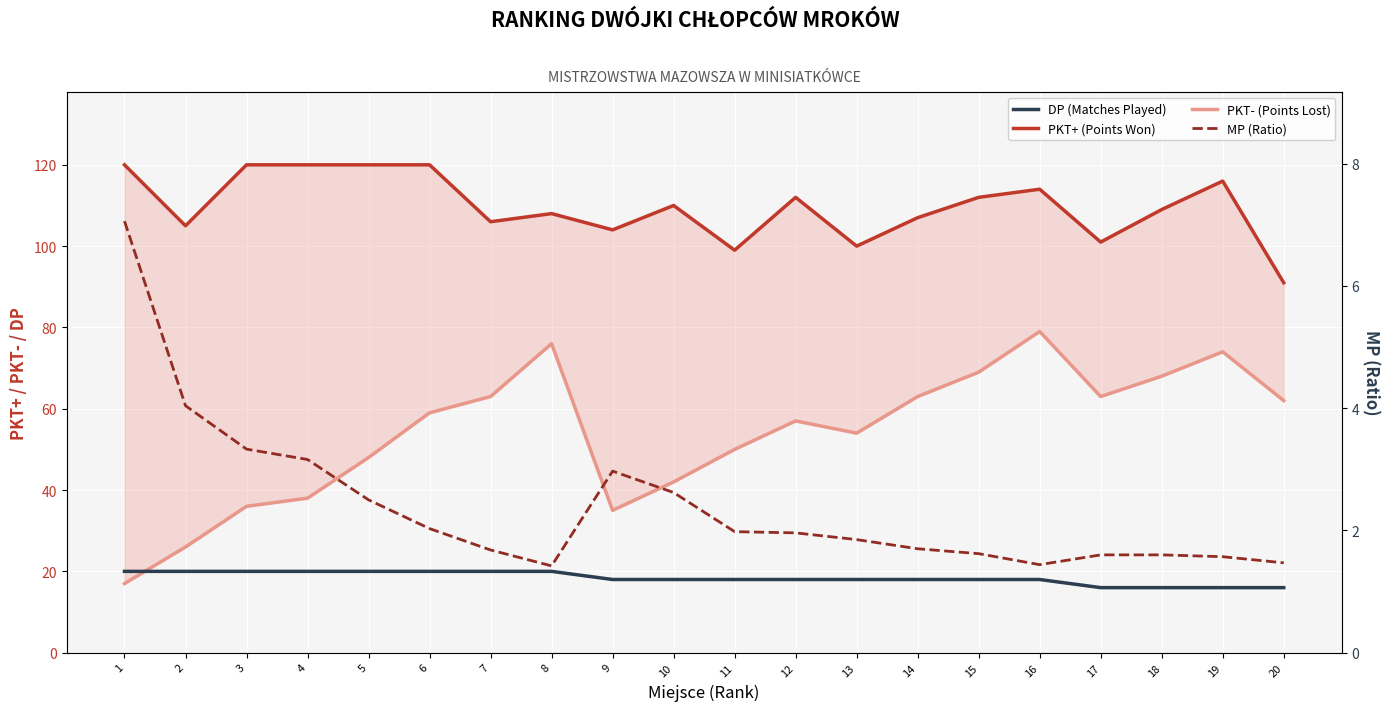

How many lines are shown in the chart?

4